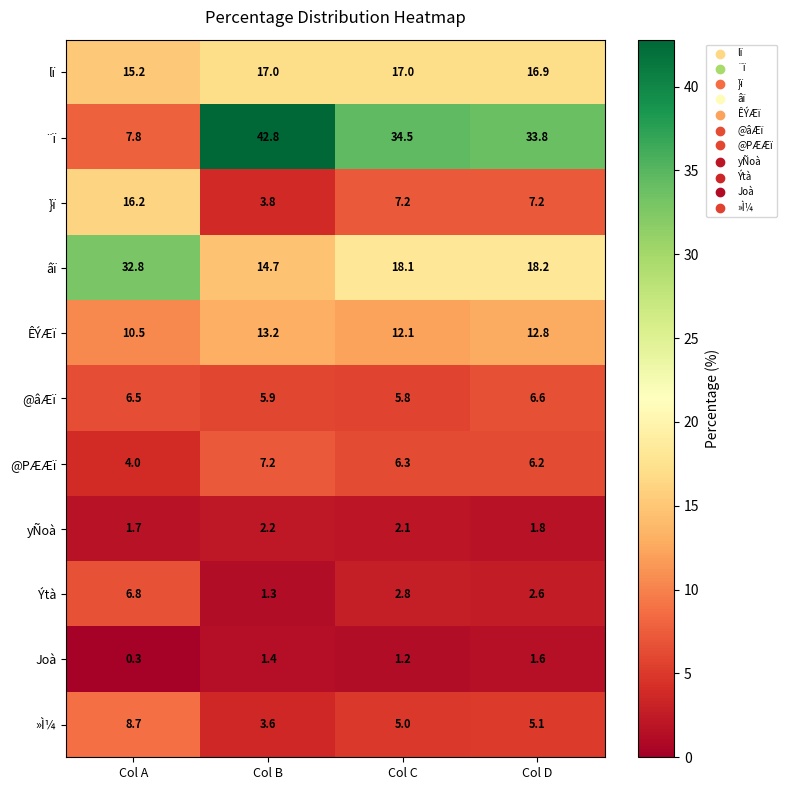

Between Col A and Col B, which series saw the biggest shift?

¨ï